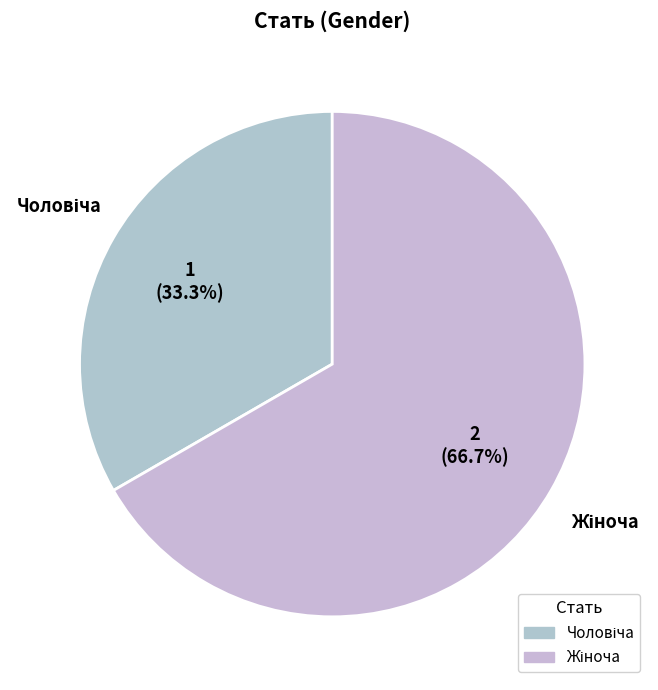

To the nearest percent, what is the difference between the largest and smallest slice percentages?

33%